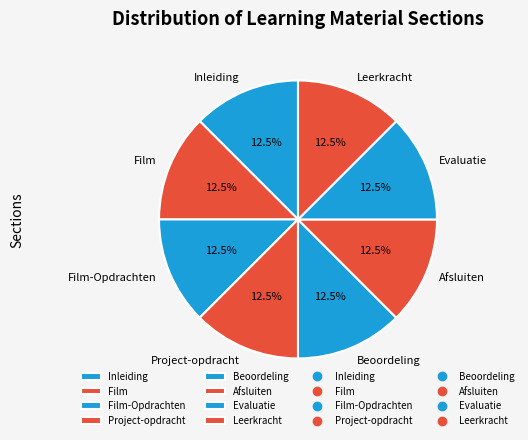

Approximately how many times larger is the value at Film compared to Film-Opdrachten?

1.0